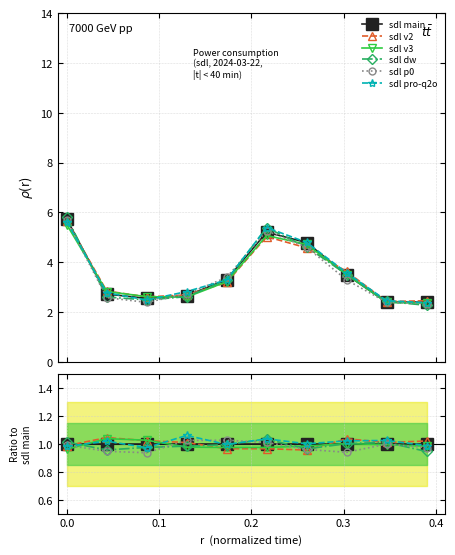

How many intersections are there between sdl v2 and sdl main?

3